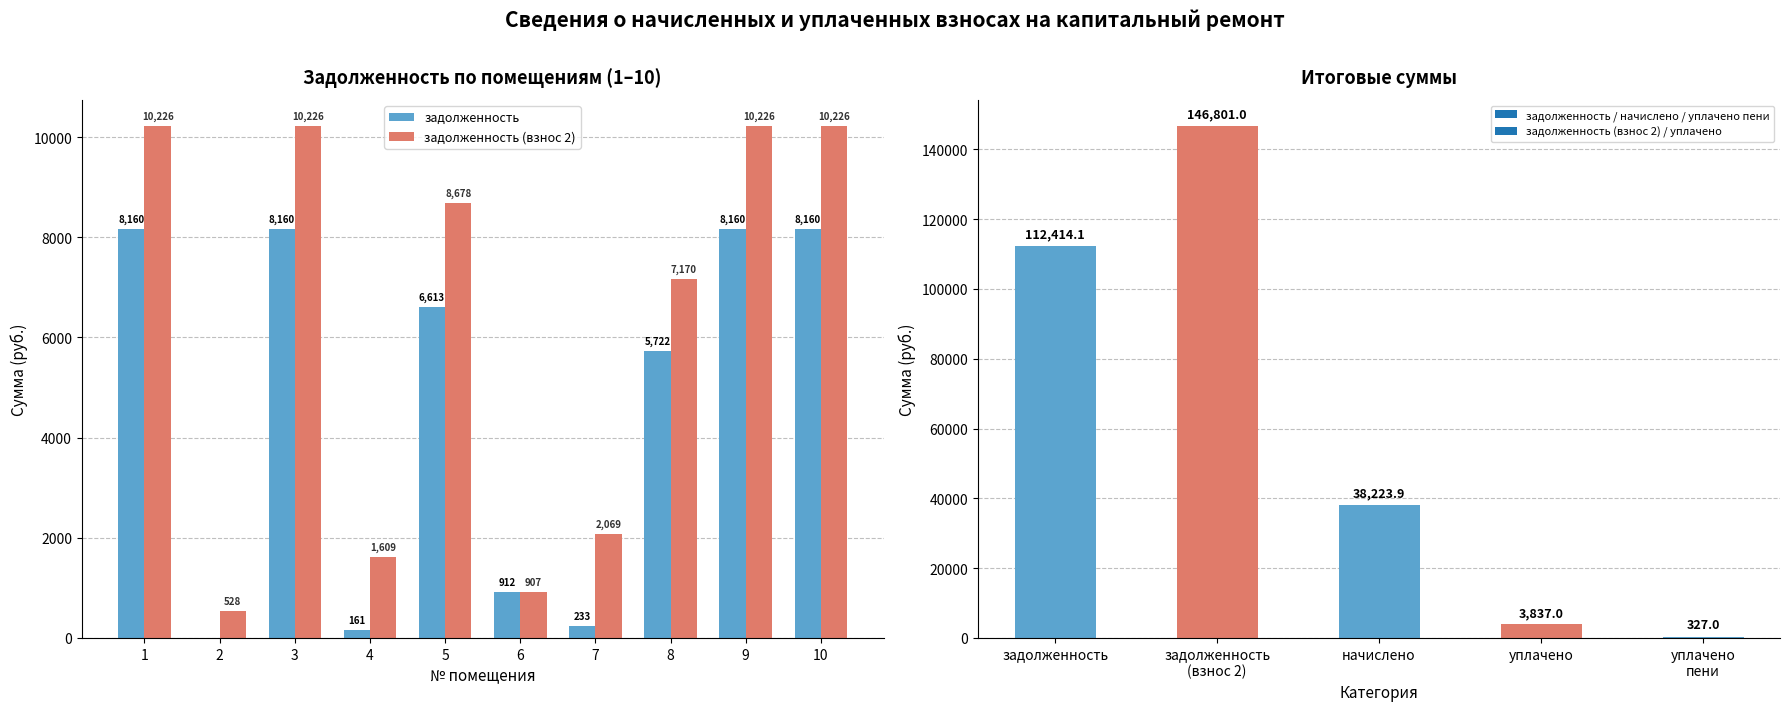

Are the bars grouped side by side (vs. stacked)?

Yes